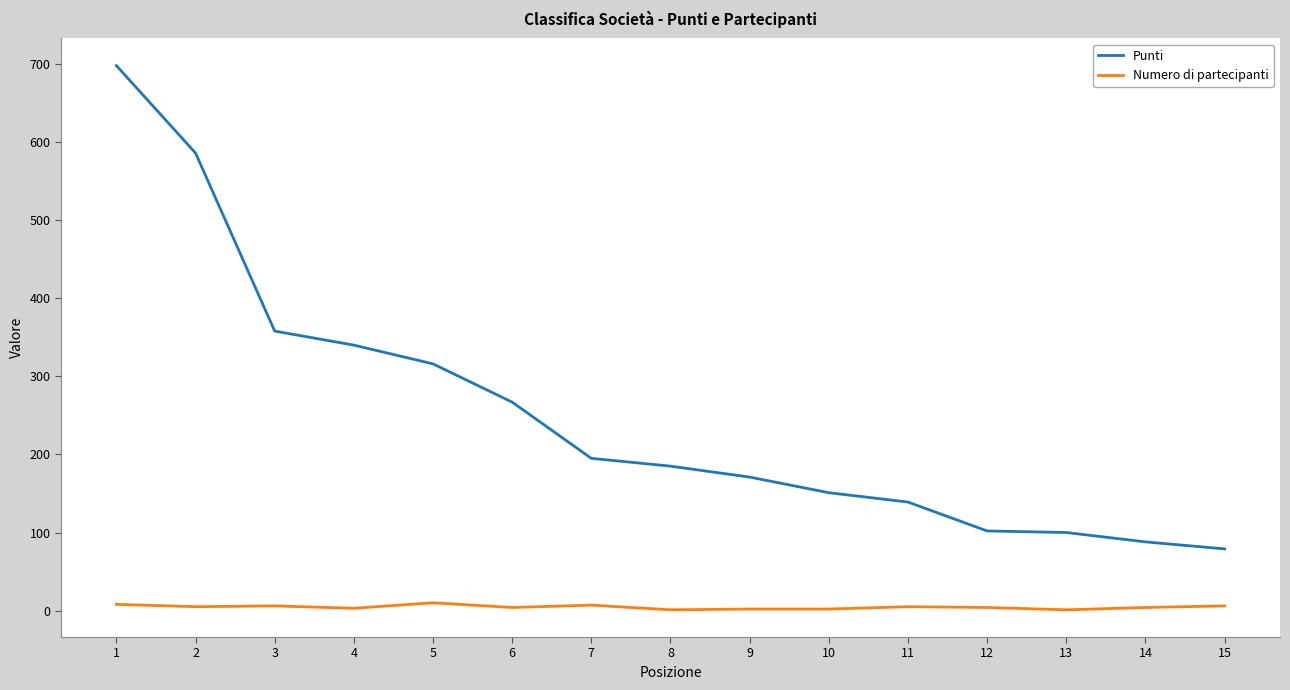

What is the difference between the maximum and minimum values in the Punti series?

619